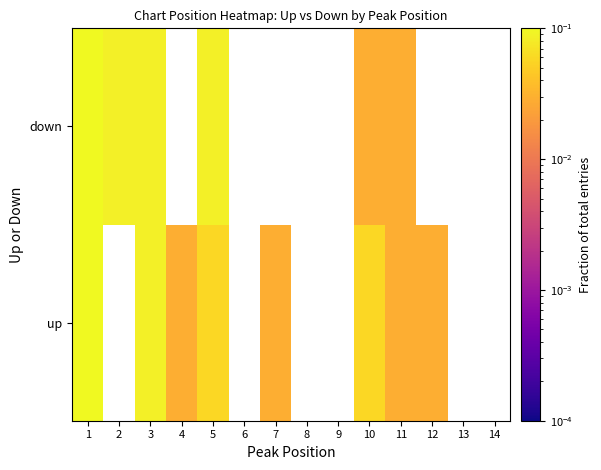

What is the sum of the down values at 1 and 3?

0.3